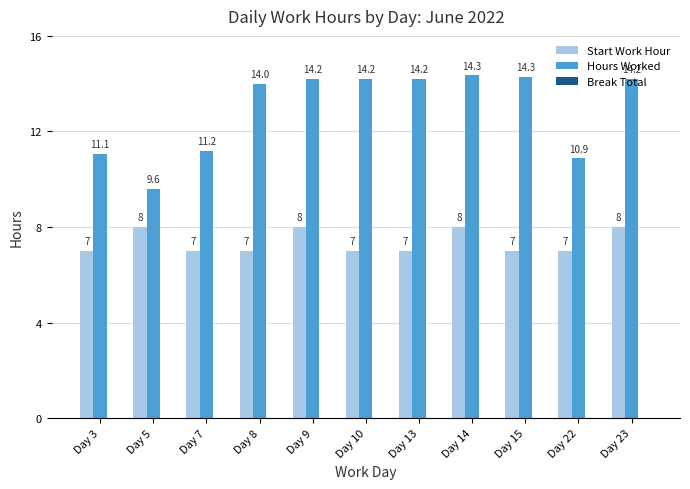

How many data points in Hours Worked are above 14?

6